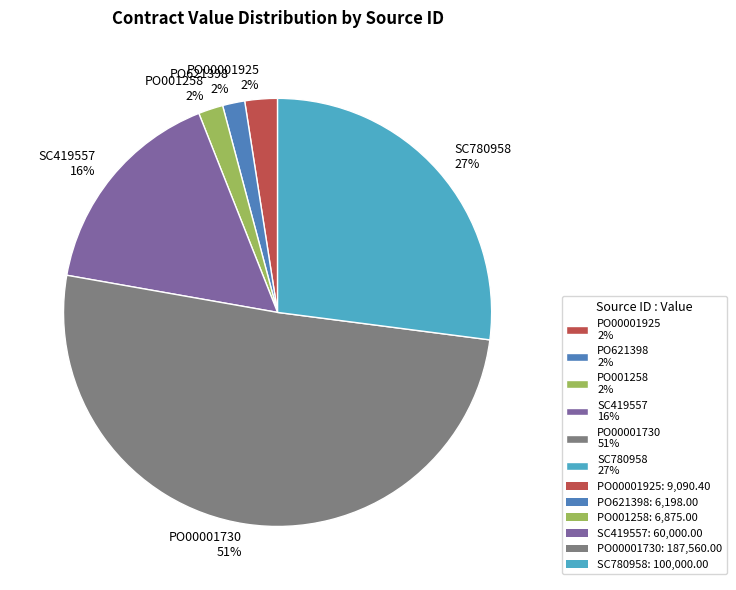

To the nearest percent, what is the average slice percentage?

17%